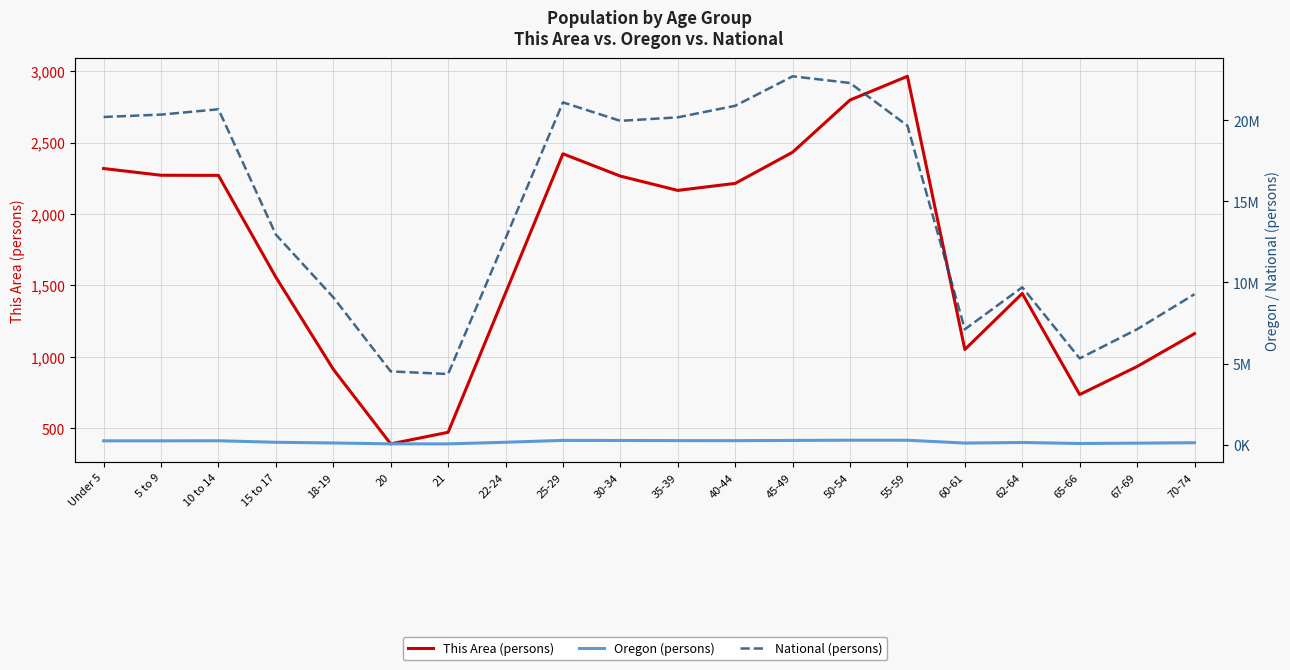

What is the approximate value of Oregon (persons) at 70-74, to the nearest 10?

120190